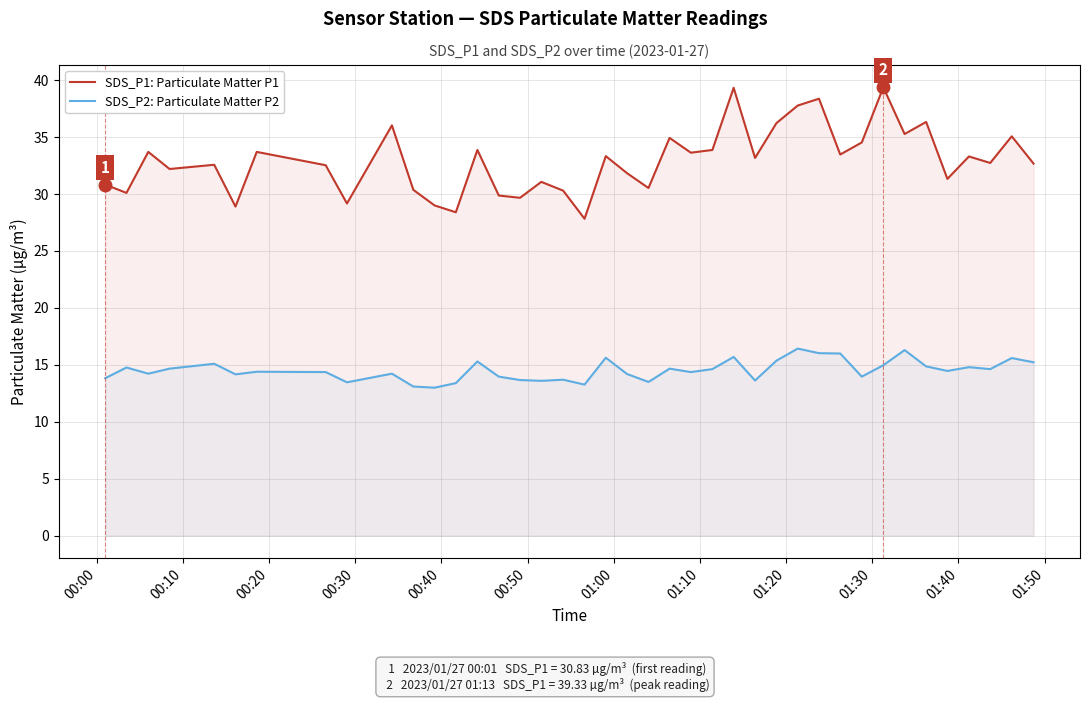

What is the lowest value of the SDS_P2: Particulate Matter P2 series?

13.0